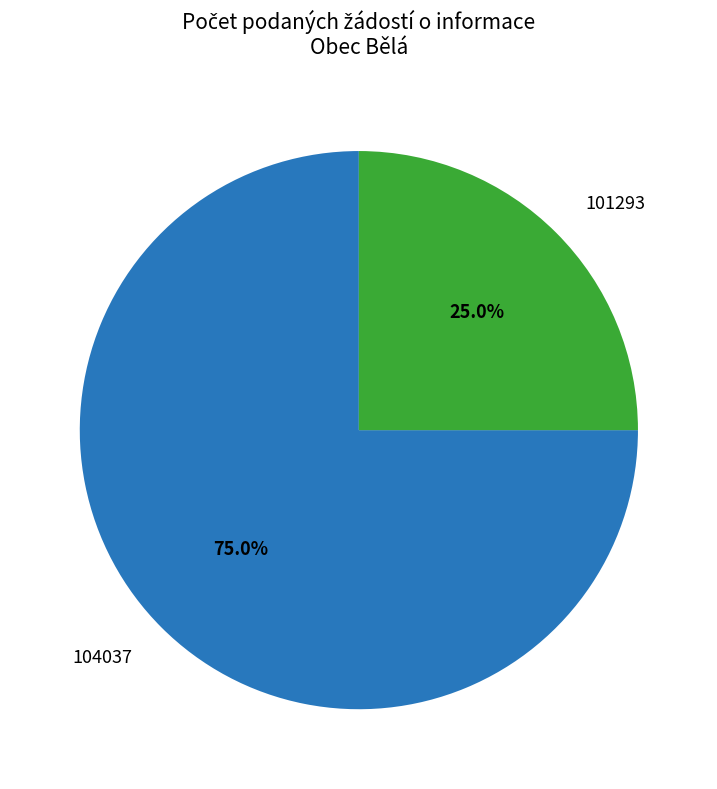

To the nearest percent, what is the average slice percentage?

50%